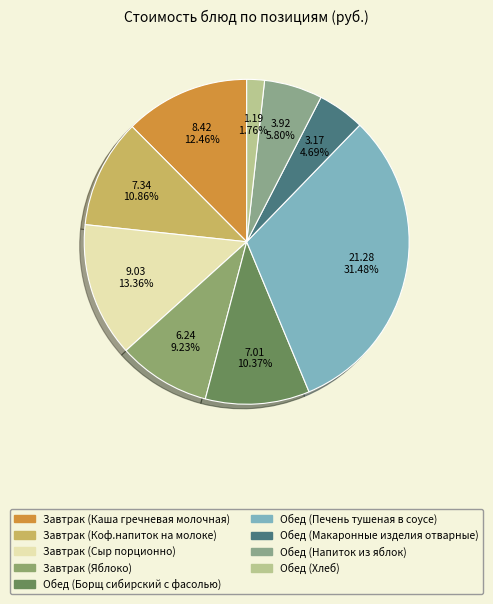

Which slice is the largest?

Обед (Печень тушеная в соусе)